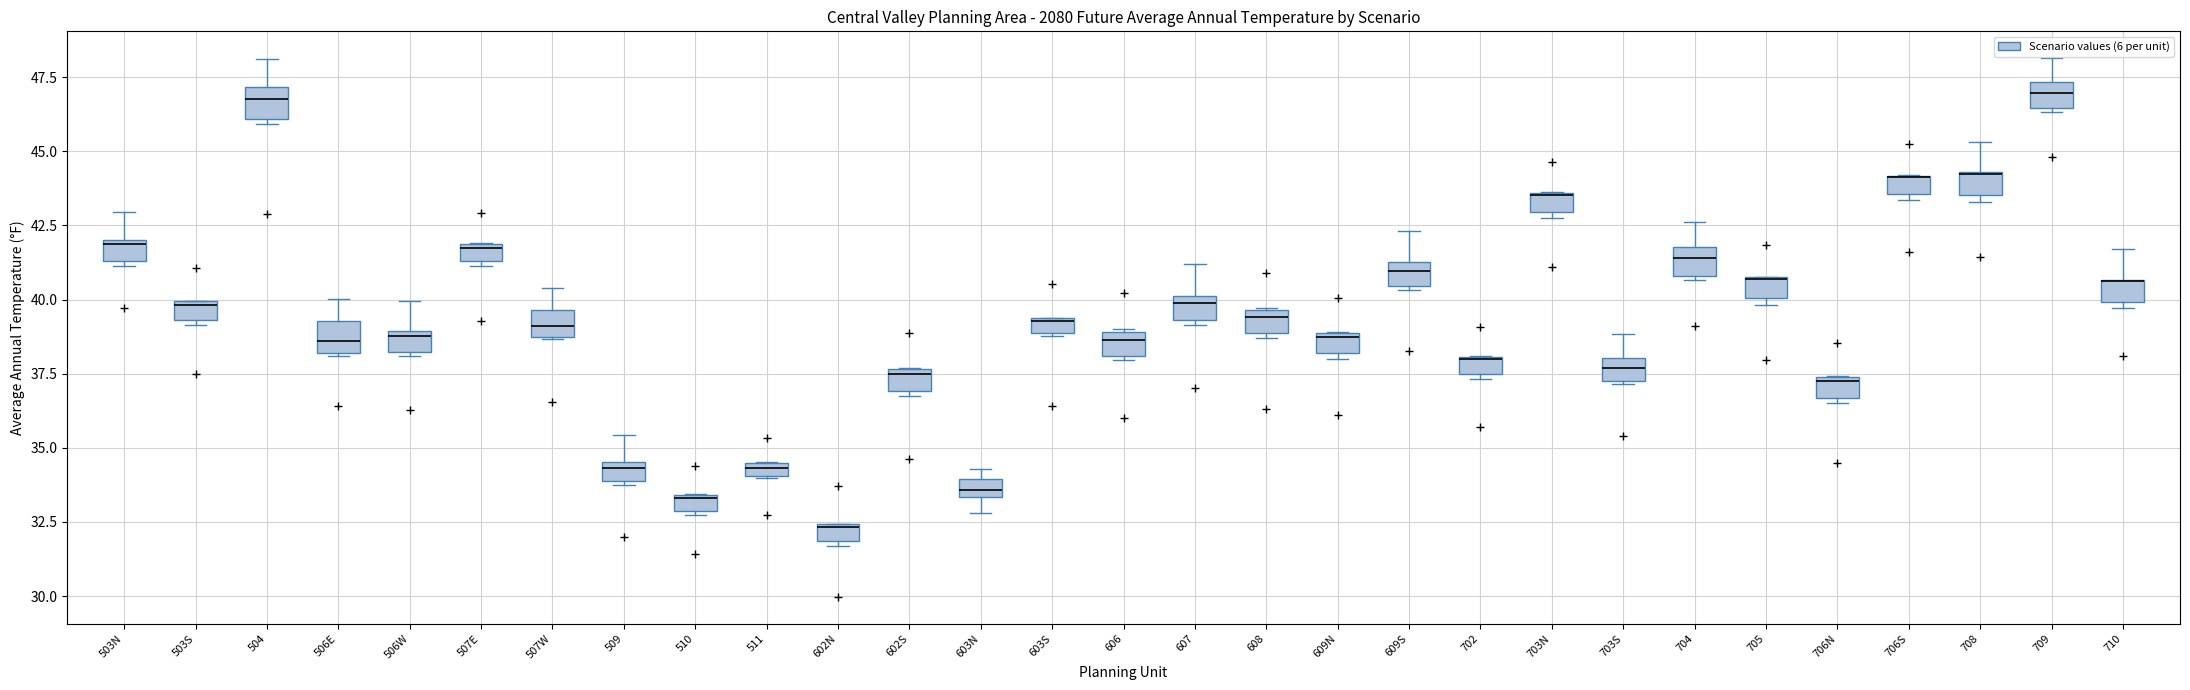

Where is the upper edge of the box for 504 on the y-axis? The values are not printed on the chart, so give them approximately, as read against the axis.

47.0